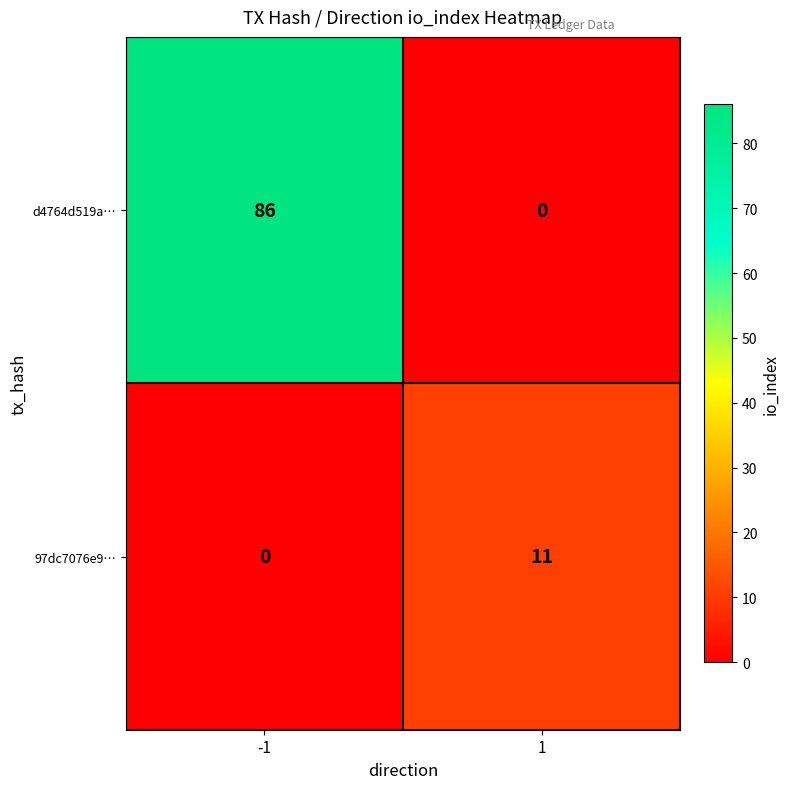

List the series in order of their peak value, lowest first.

97dc7076e9…, d4764d519a…